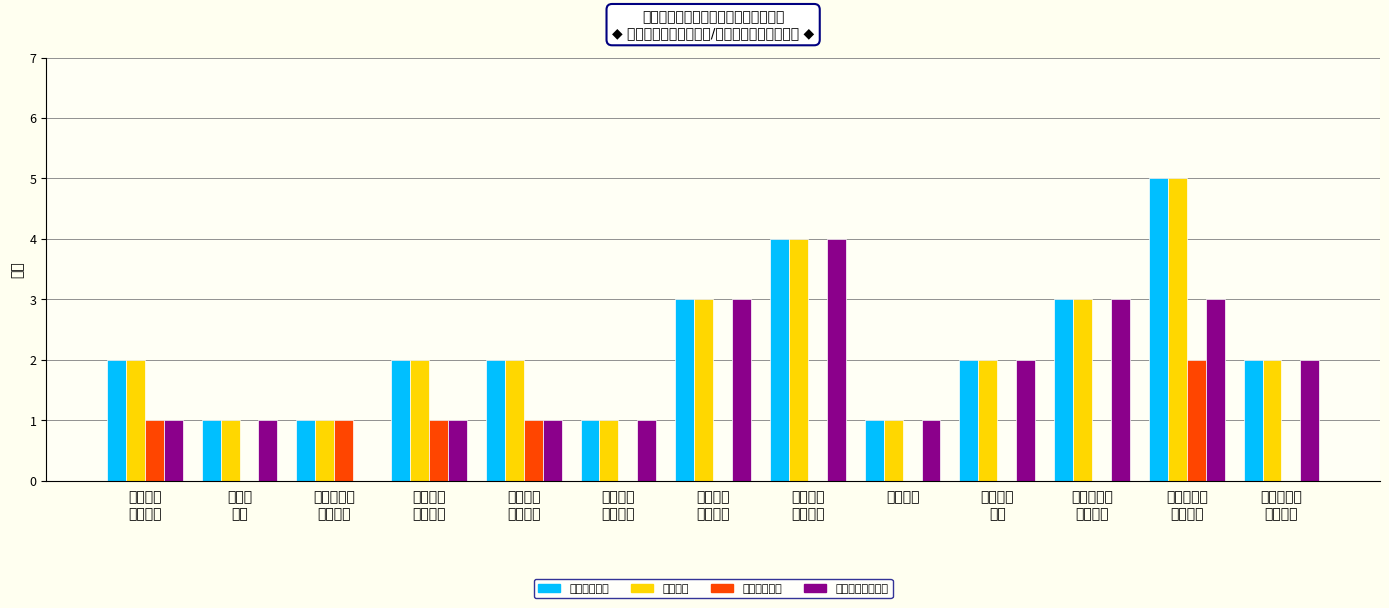

Reading left to right, extract all data points from this chart.

岗位招聘人数: 2	1	1	2	2	1	3	4	1	2	3	5	2
拟聘人数: 2	1	1	2	2	1	3	4	1	2	3	5	2
管理岗位人数: 1	0	1	1	1	0	0	0	0	0	0	2	0
专业技术岗位人数: 1	1	0	1	1	1	3	4	1	2	3	3	2